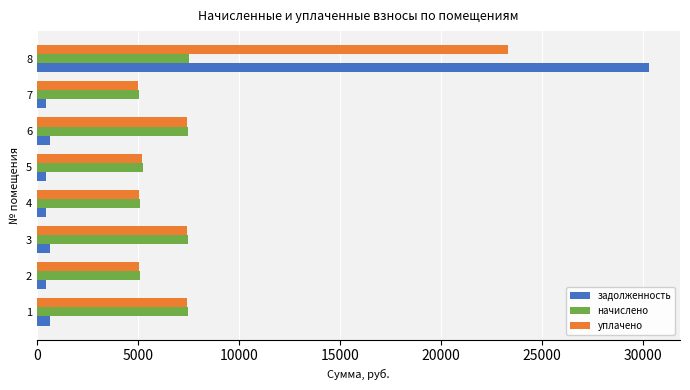

What are all the series names shown in the legend?

задолженность, начислено, уплачено